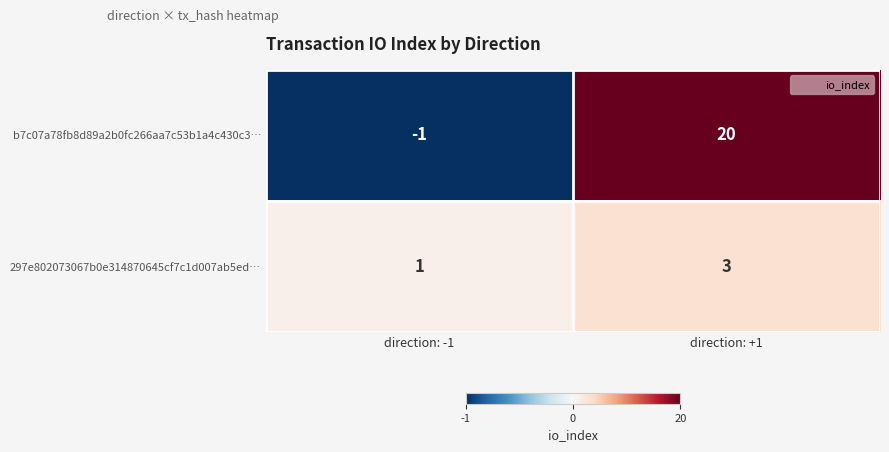

Reading left to right, what are all the values shown in this chart?

b7c07a78fb8d89a2b0fc266aa7c53b1a4c430c3…: -1	20
297e802073067b0e314870645cf7c1d007ab5ed…: 1	3